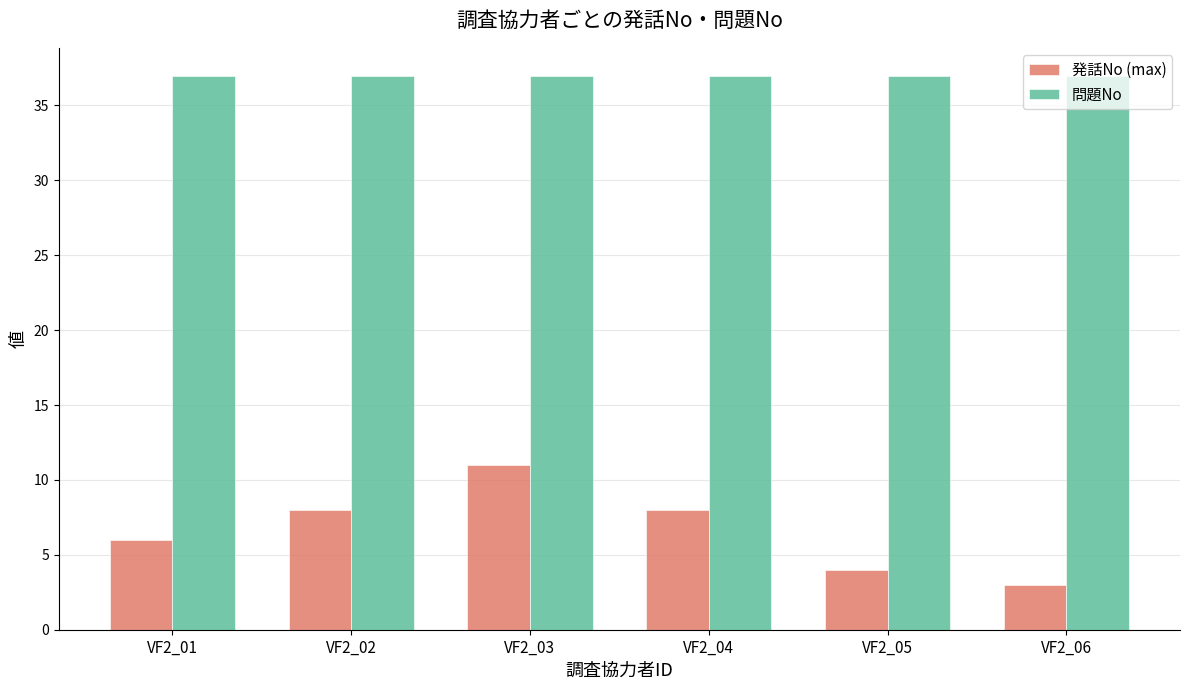

What is the sum of all 問題No values?

222